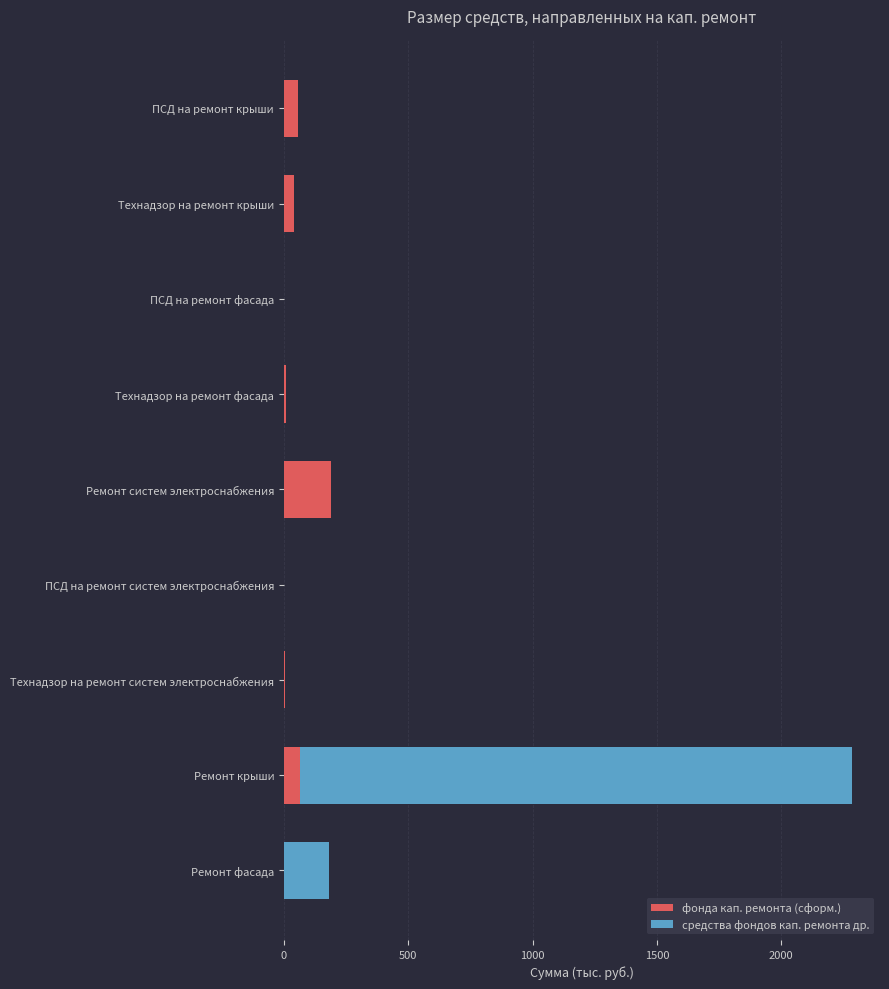

How many distinct data groups are displayed?

2